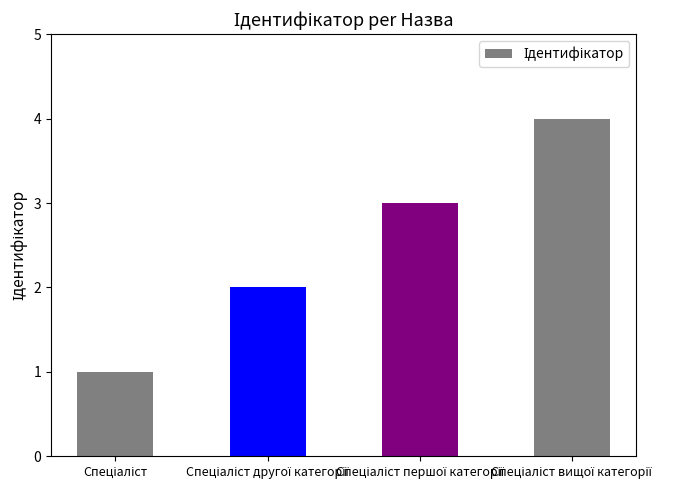

What is the difference between the maximum and minimum values?

3